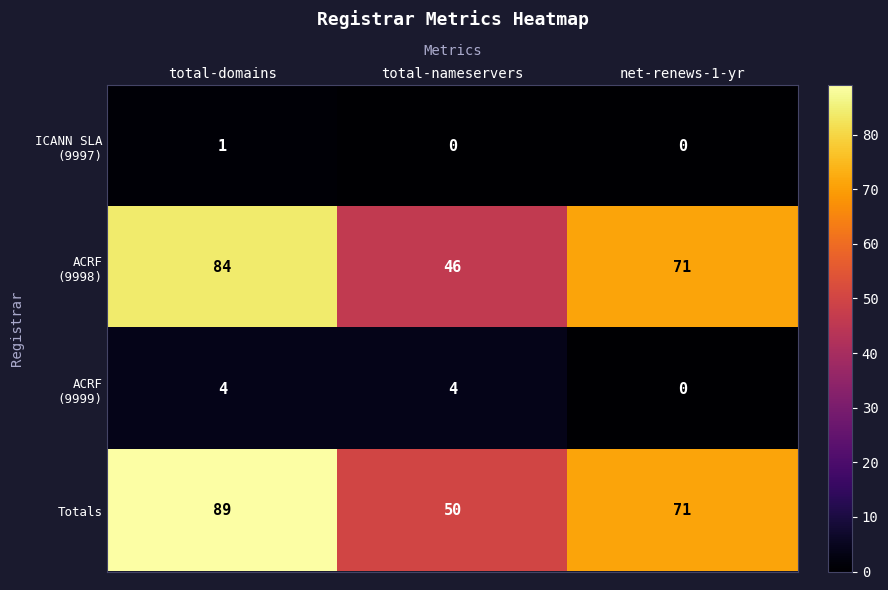

At which category does the chart reach its peak across all series?

total-domains